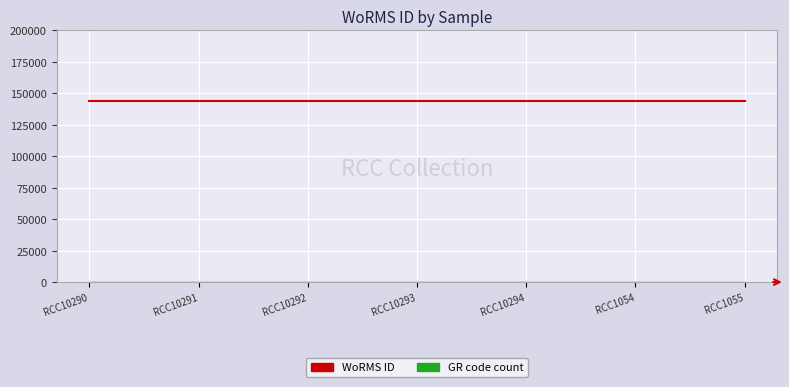

What is the approximate value of WoRMS ID at RCC10290?

144193.0